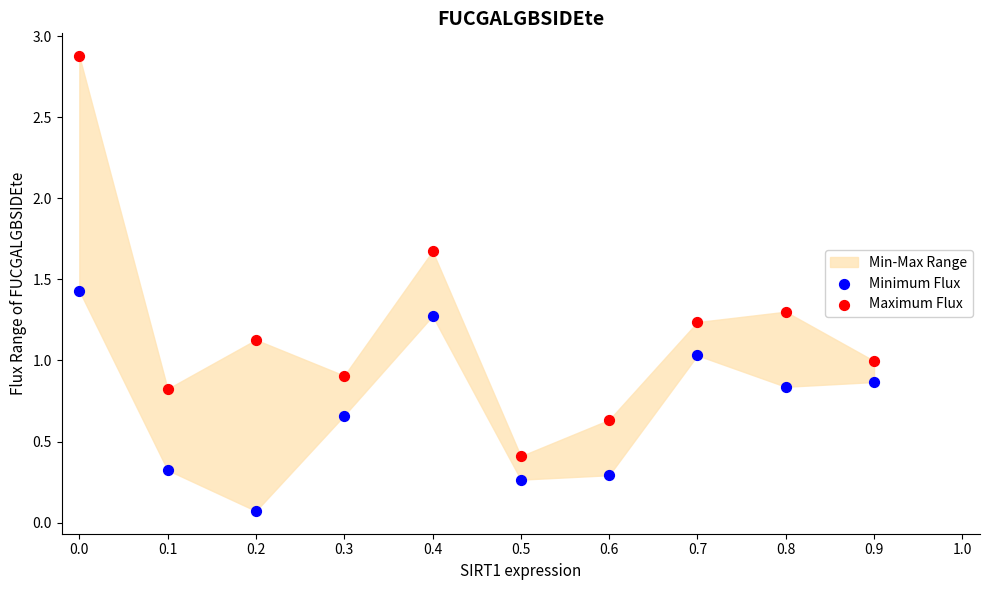

Which series reaches the minimum Y coordinate?

Minimum Flux